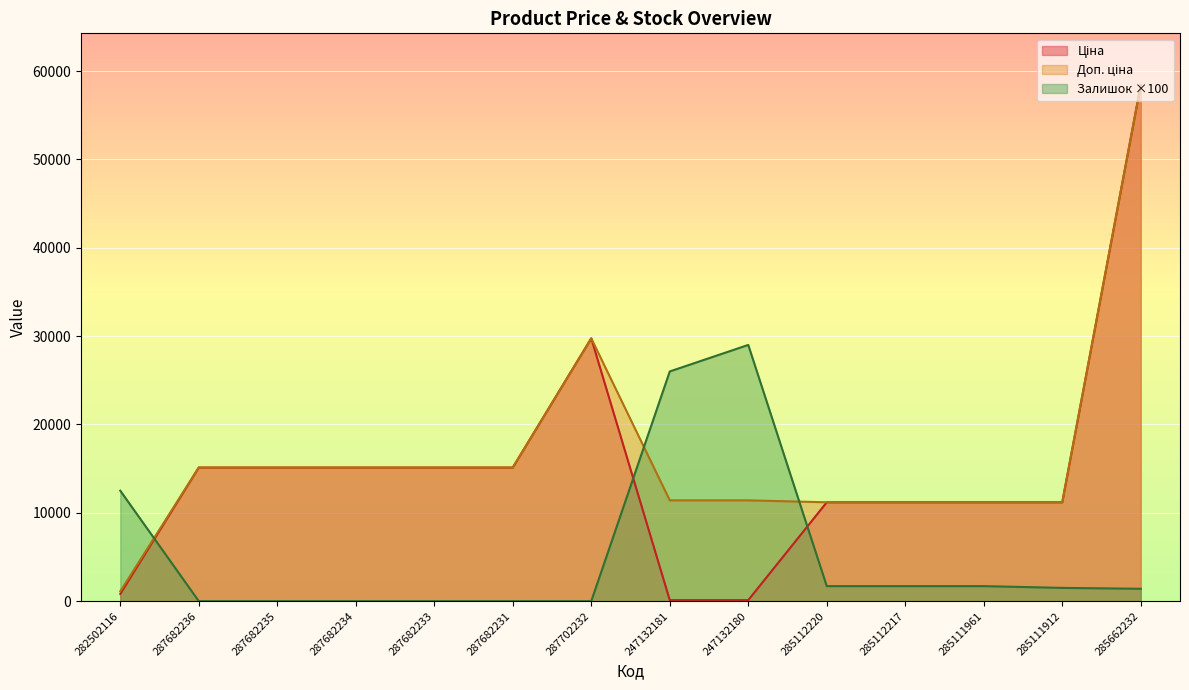

What are all the series names shown in the legend?

Ціна, Доп. ціна, Залишок